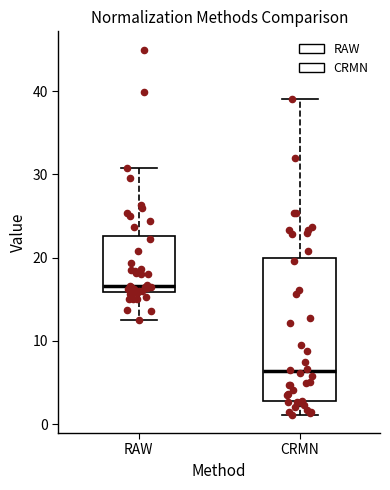

Reading left to right, transcribe this box plot: for each box, give where its median line is, the range the box spans, and where its two whiskers end, as read against the y-axis. The values are not printed on the chart, so give them approximately, as read against the axis.

RAW: median 17, box 16 to 23, whiskers 12 to 31
CRMN: median 6, box 3 to 20, whiskers 1 to 39